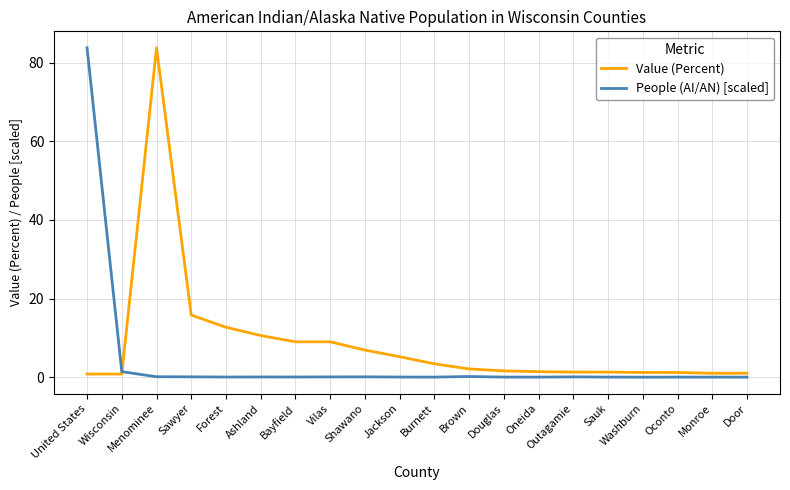

What is the lowest value of the Value (Percent) series?

0.8